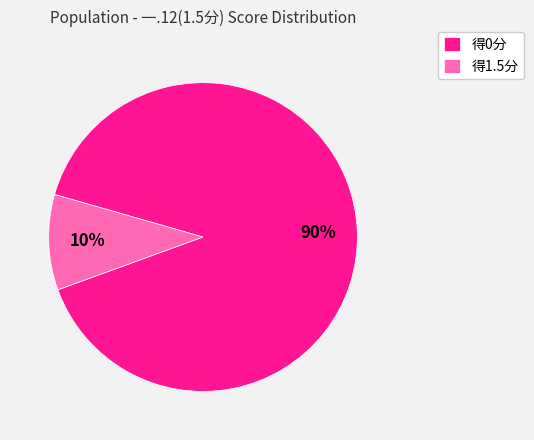

Is there any slice that represents more than half of the pie?

Yes